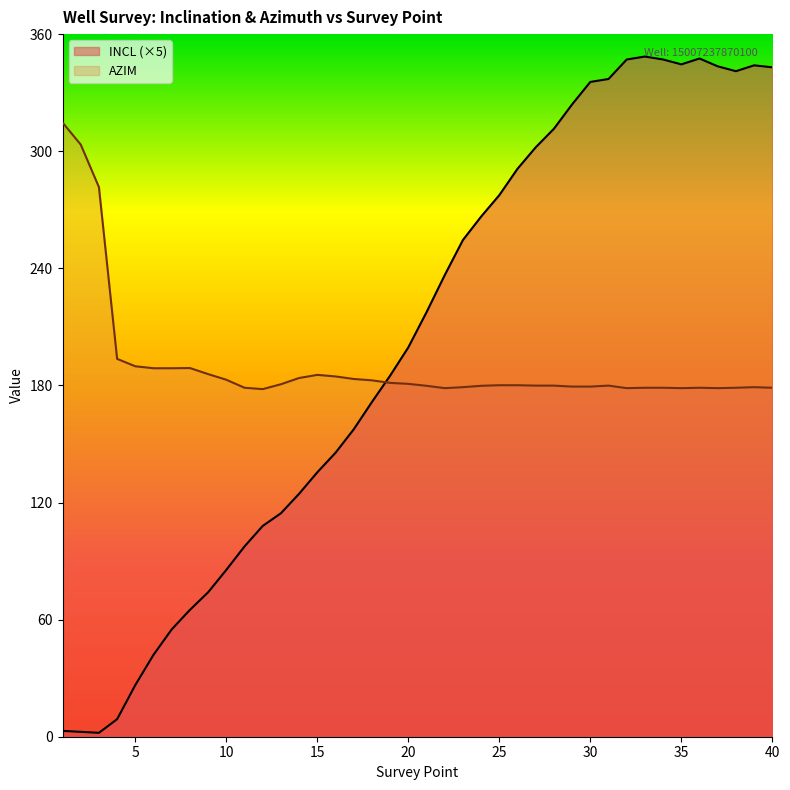

What are all the series names shown in the legend?

INCL (×5), AZIM